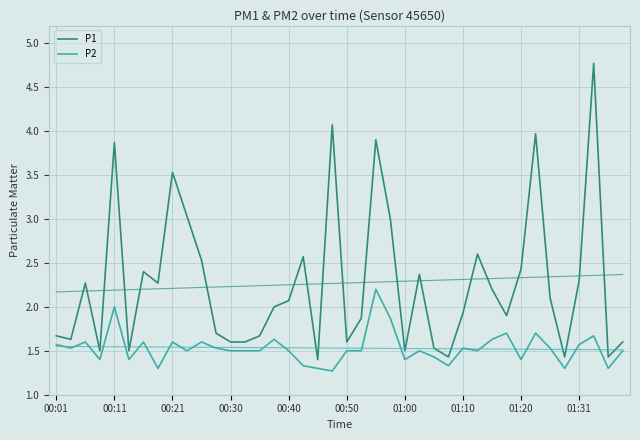

At how many categories does at least one series exceed 3?

7